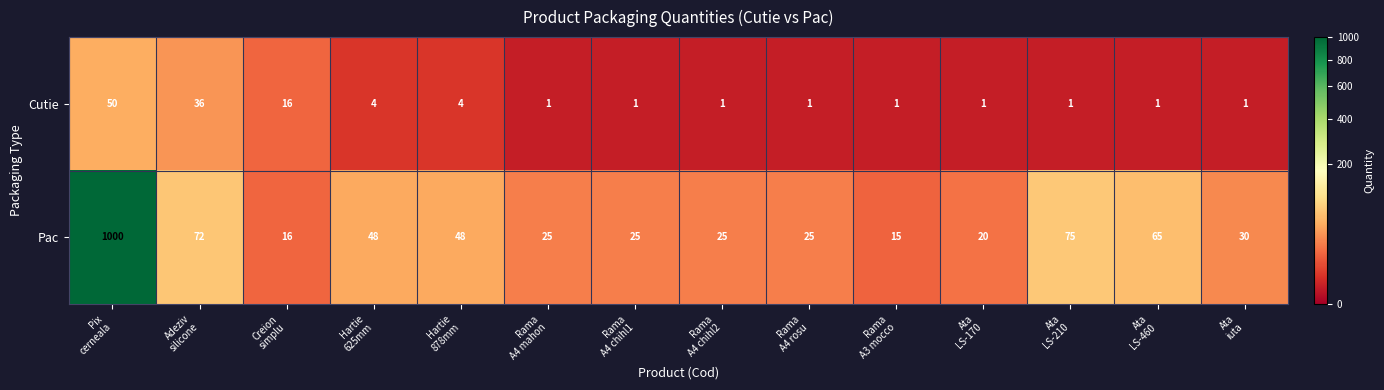

At how many categories does at least one series exceed 314?

1